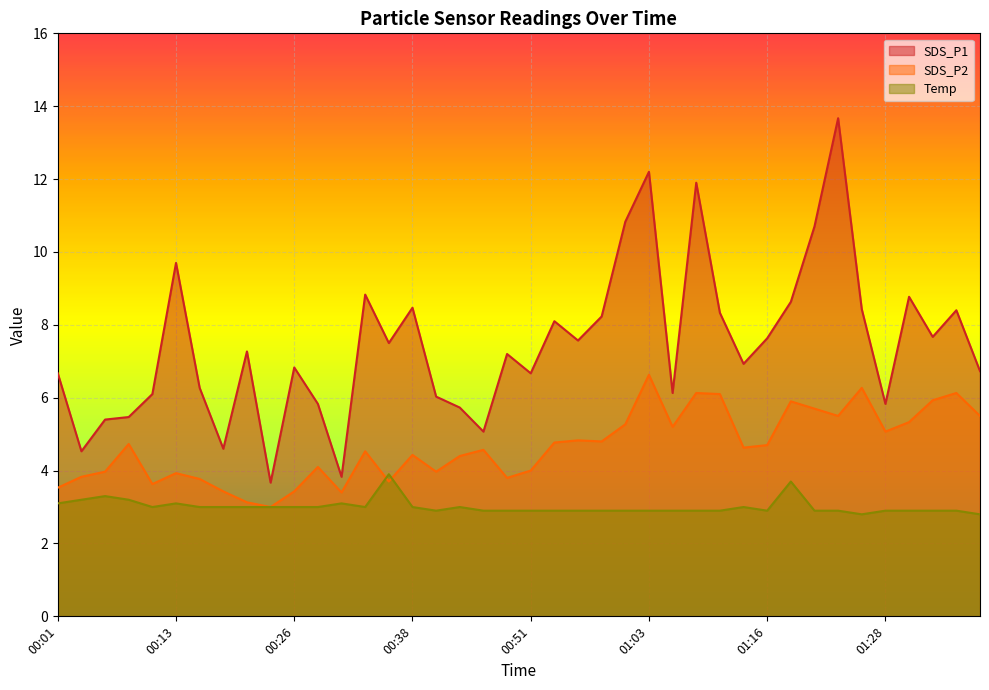

What is the label of the 25th point from the right?

00:38